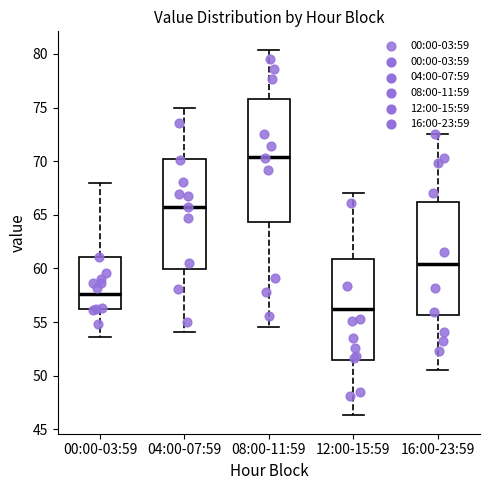

Which box's median line is the highest?

08:00-11:59